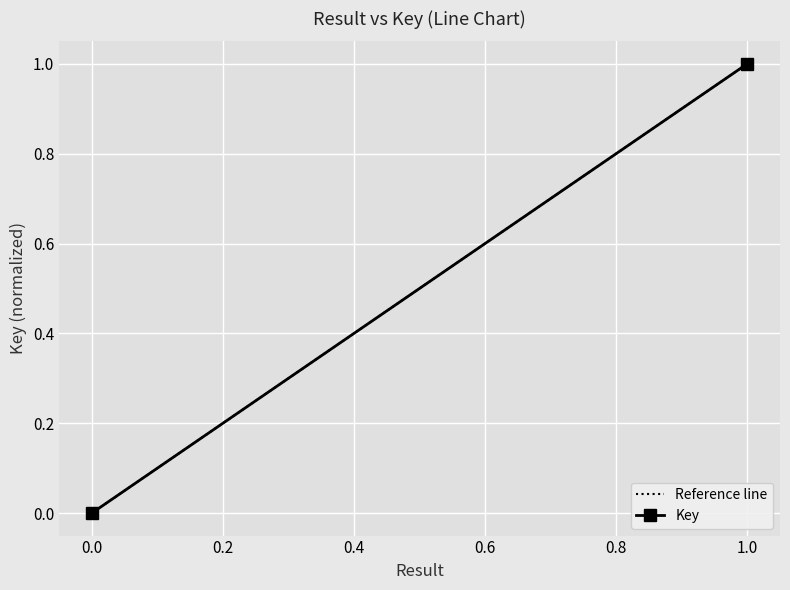

True or false: Key has a value of 1 at 0.0.

False